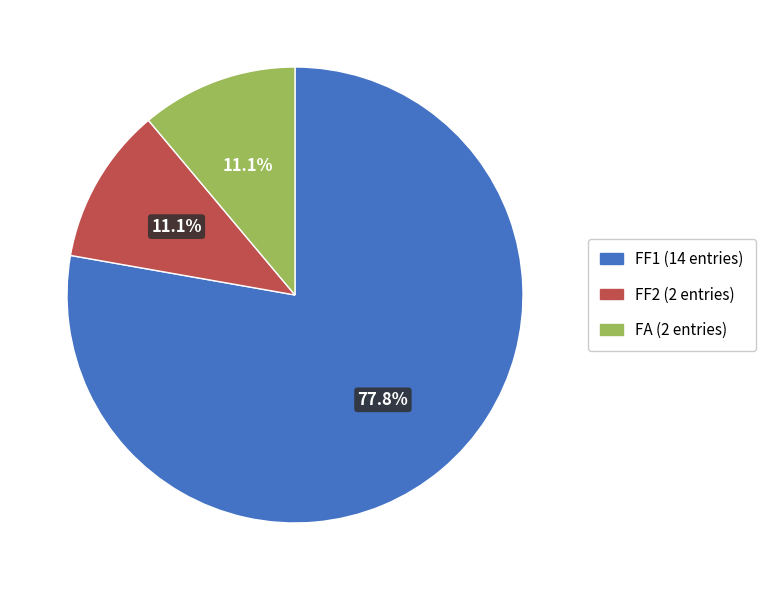

To the nearest percent, what is the combined percentage of FF2 and FF1?

89%